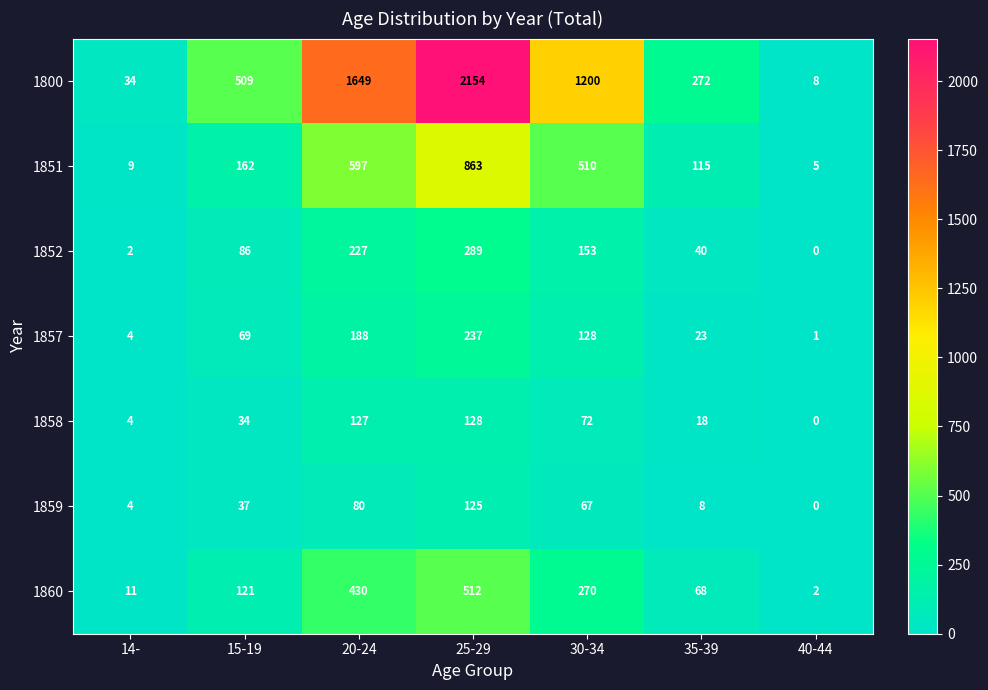

Count the number of categories in the chart.

7